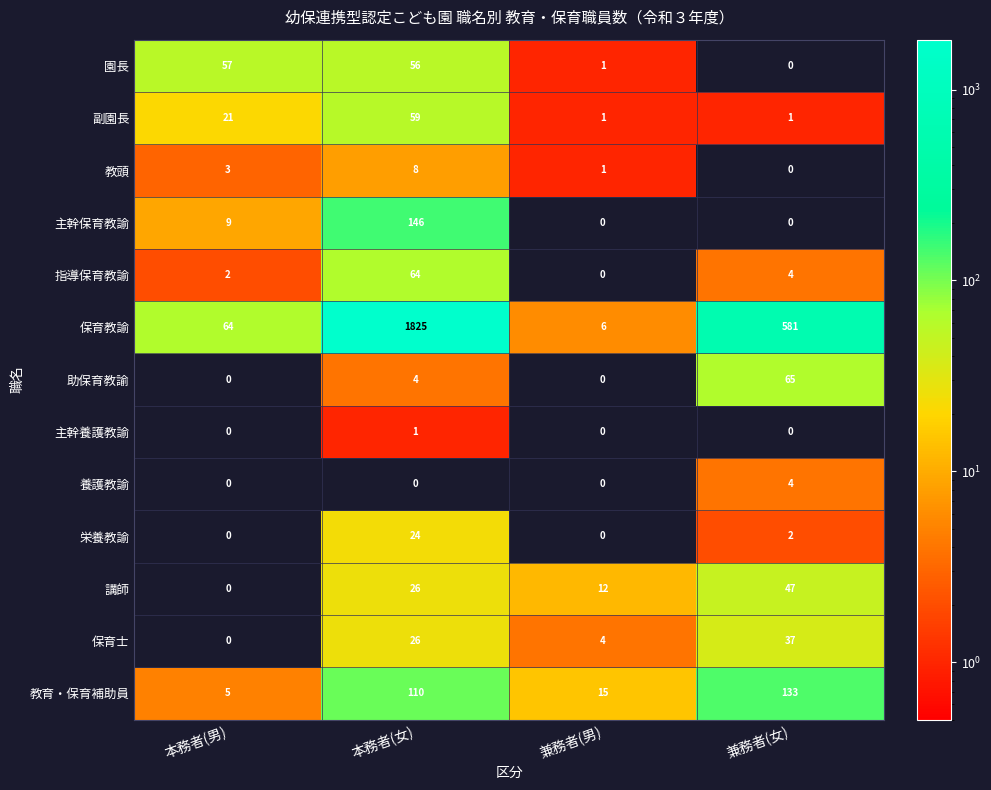

How many data points in 教頭 are less than 3?

2